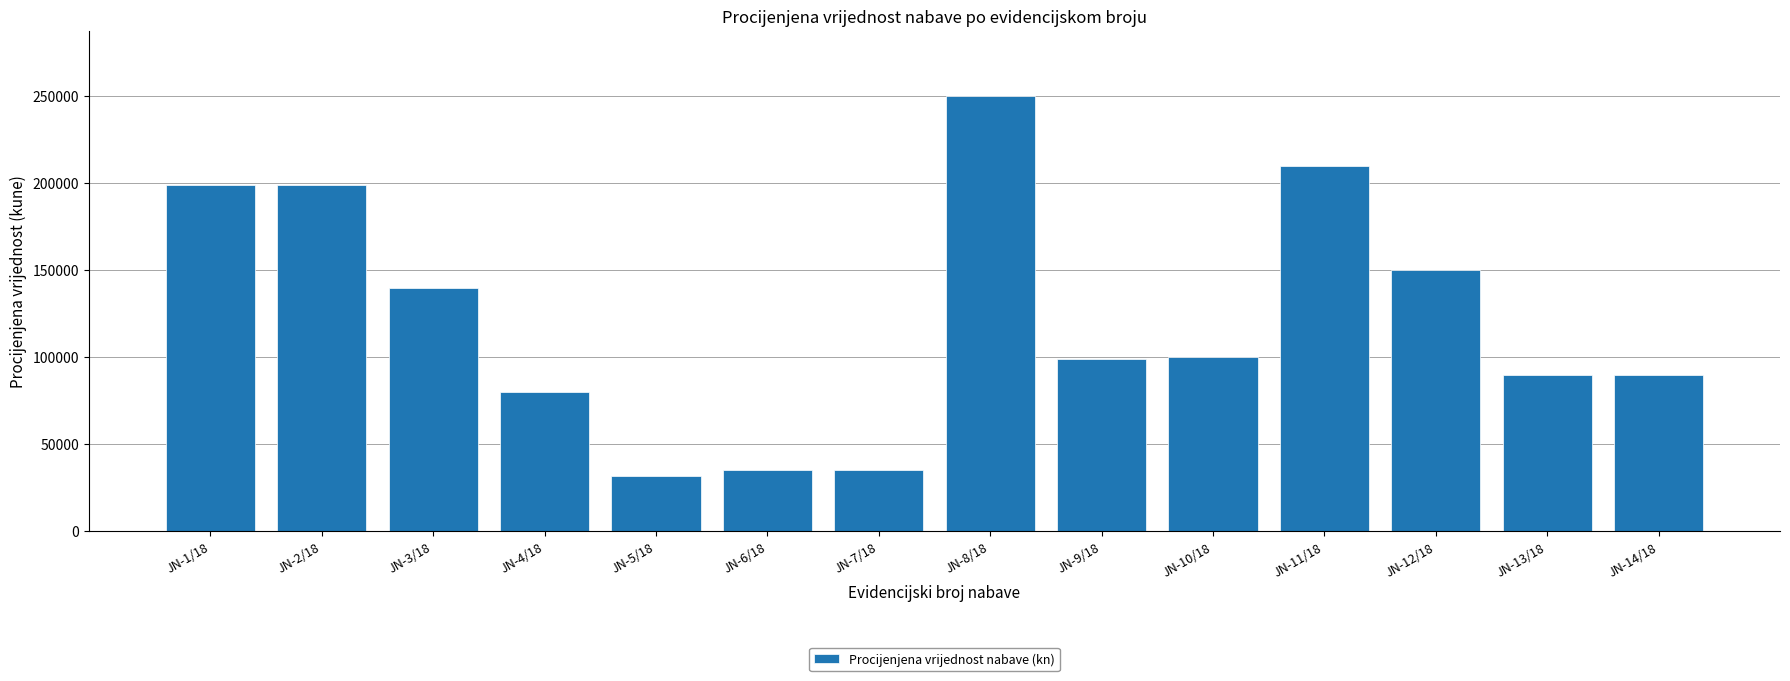

What is the ratio of the value at JN-11/18 to the value at JN-4/18?

2.6